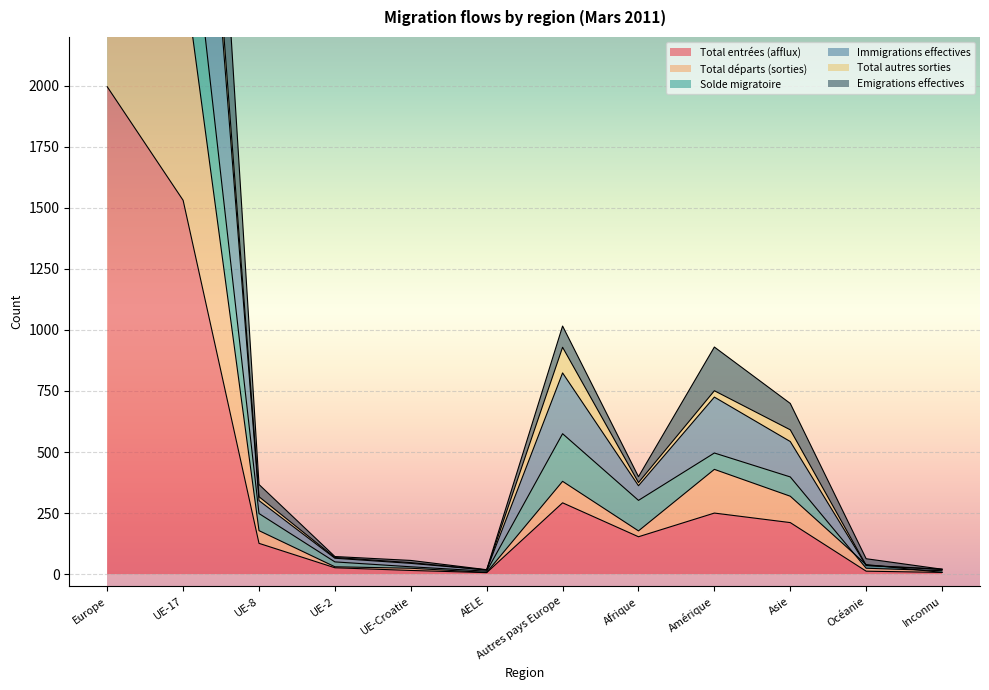

True or false: Emigrations effectives and Solde migratoire intersect in this chart.

False